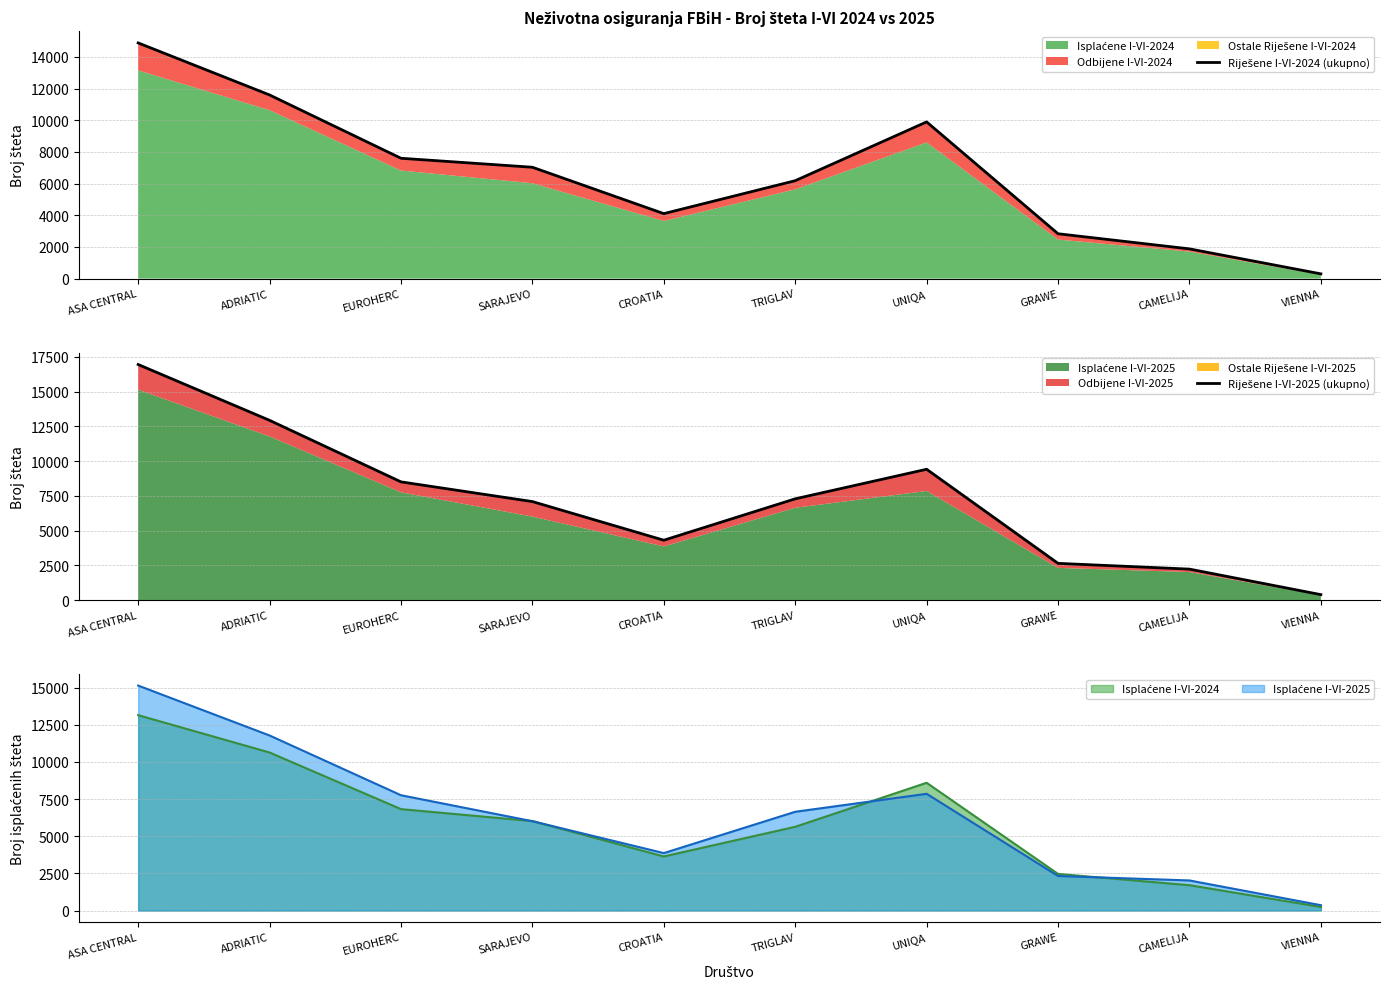

Rank the series by their average value, from highest to lowest.

Riješene I-VI-2025 (ukupno), Riješene I-VI-2024 (ukupno)